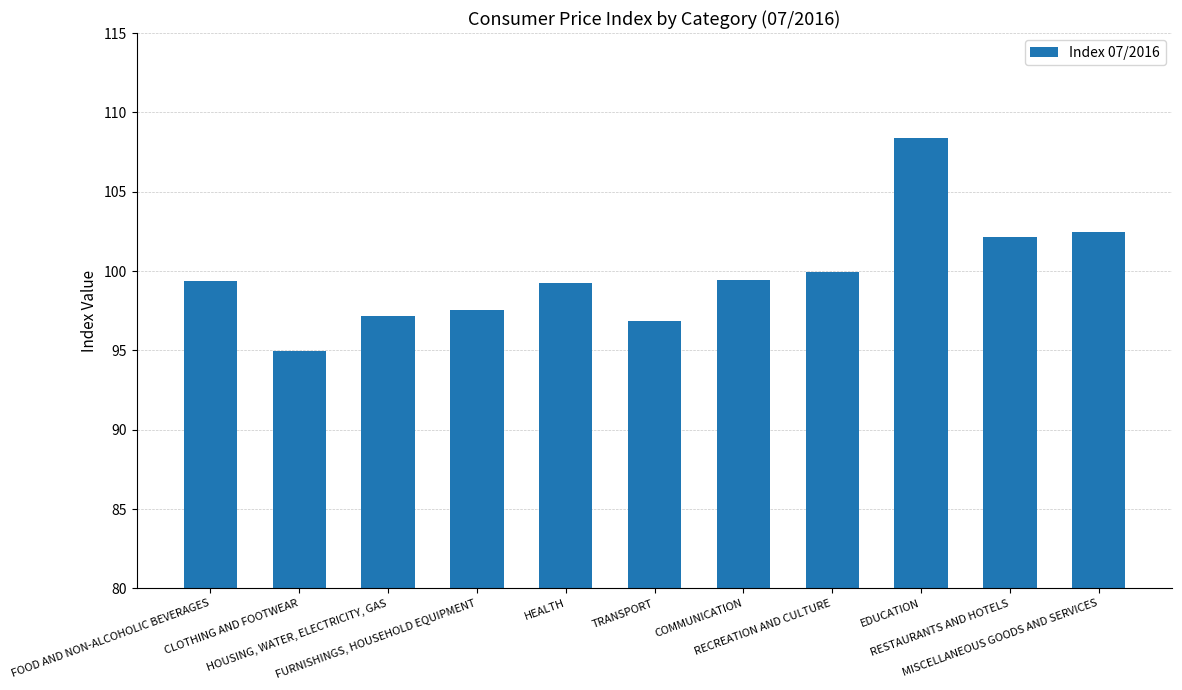

Approximately how many times larger is the value at EDUCATION compared to FURNISHINGS, HOUSEHOLD EQUIPMENT?

1.1